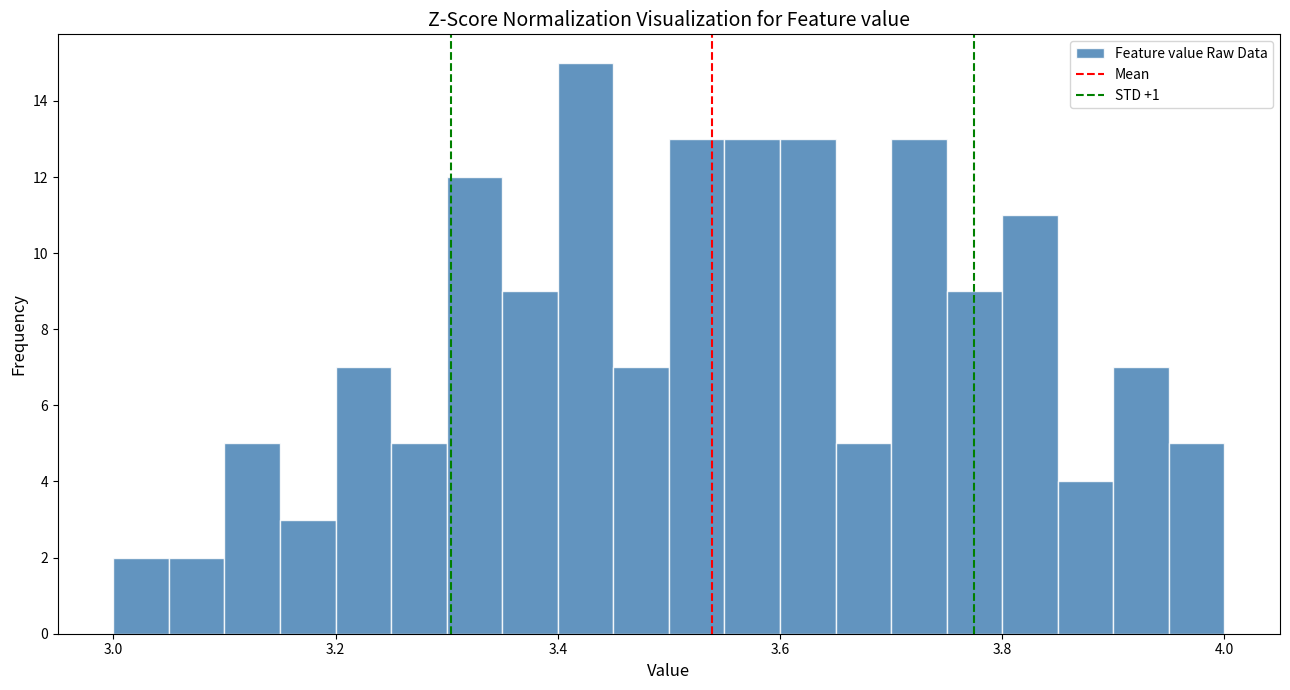

Read against the x-axis, roughly where is the centre of the tallest bar?

3.42